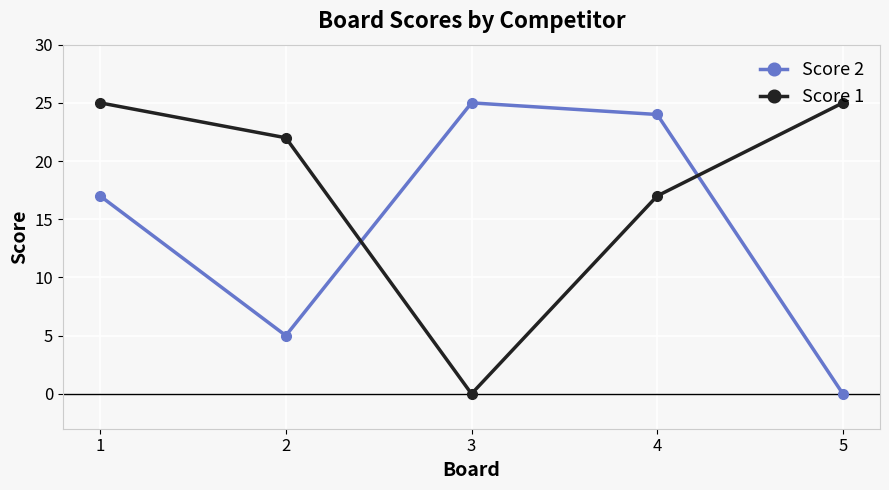

At which label is Score 1 closest to 12?

4